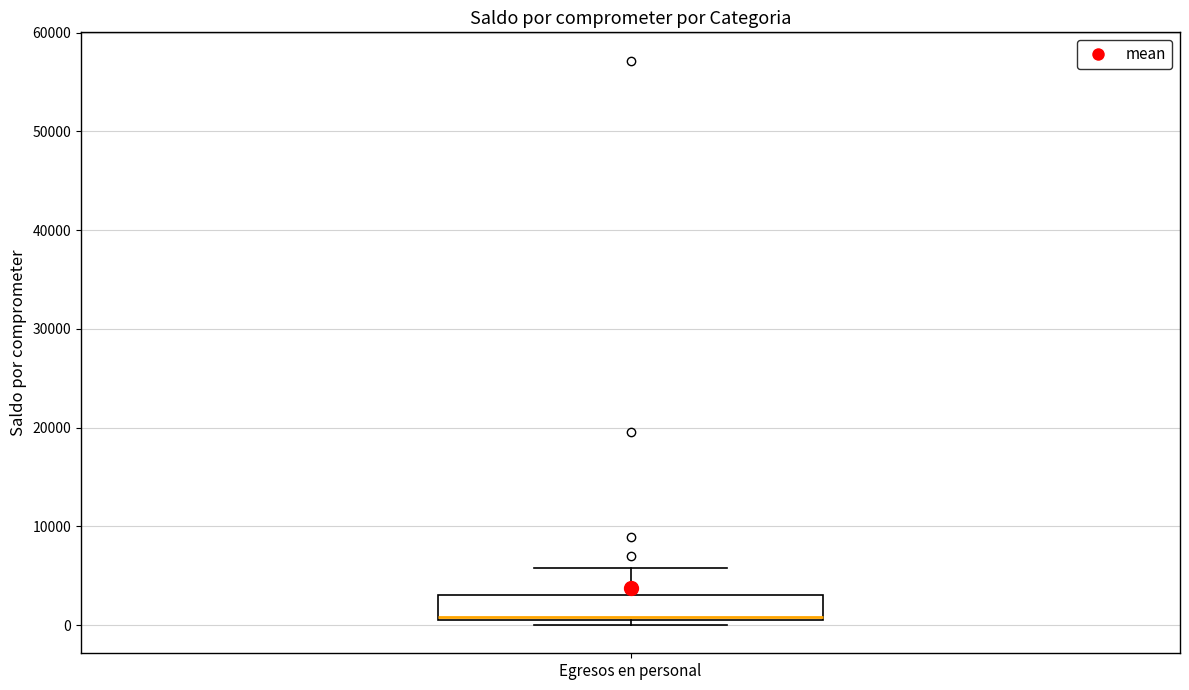

Read this box plot against the y-axis: the position of the median line, the range covered by the box, and the ends of both whiskers. The values are not printed on the chart, so give them approximately, as read against the axis.

median 1000 (drawn on the box's lower edge), box 1000 to 3000, whiskers 0 to 6000